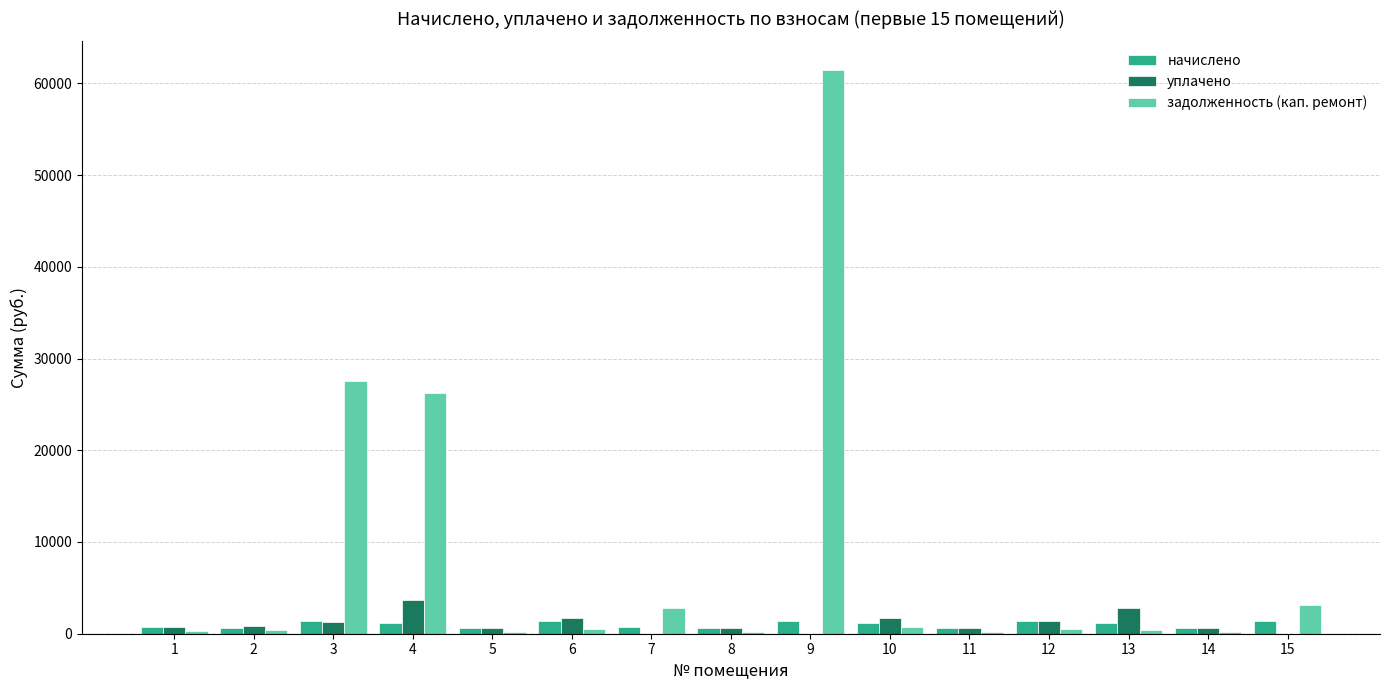

What is the maximum value shown in the chart?

61504.5